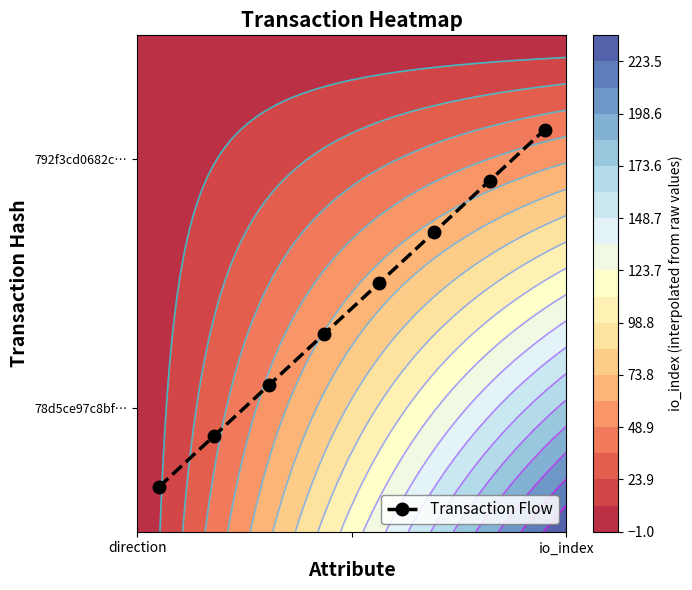

Is it true that the value at 4 is 0.7?

False